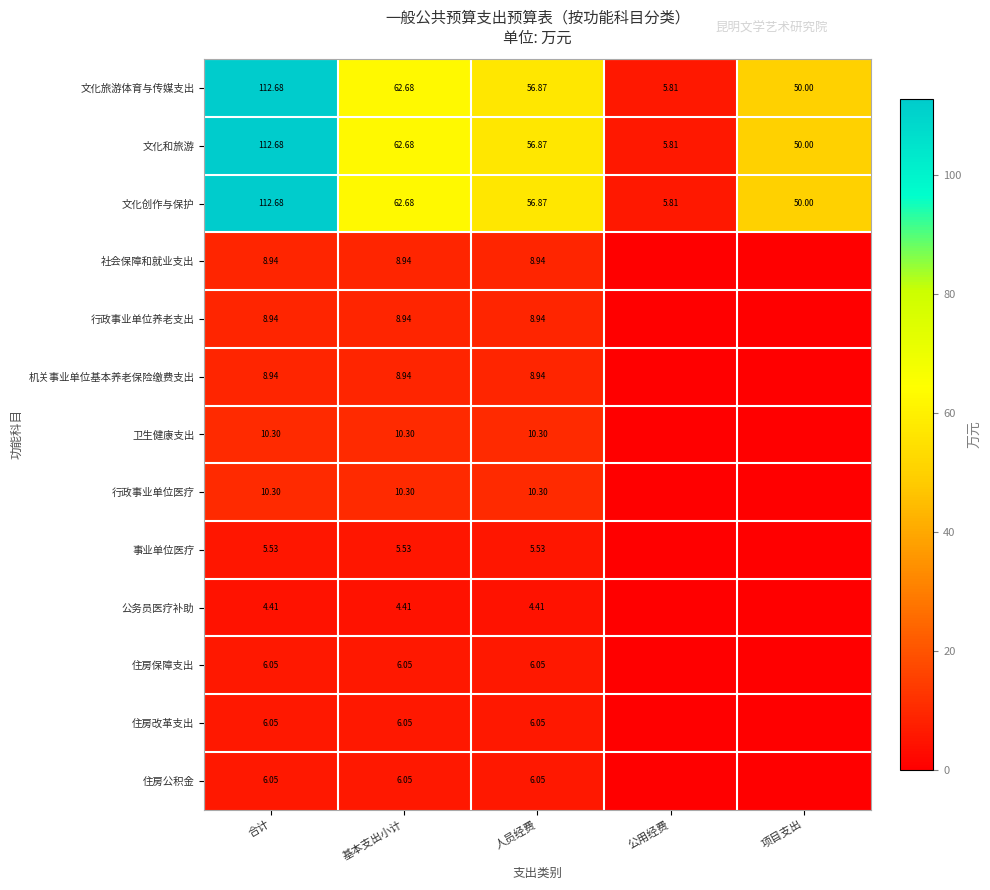

Is the value of 文化创作与保护 at 项目支出 greater than the value of 住房保障支出 at 人员经费?

Yes